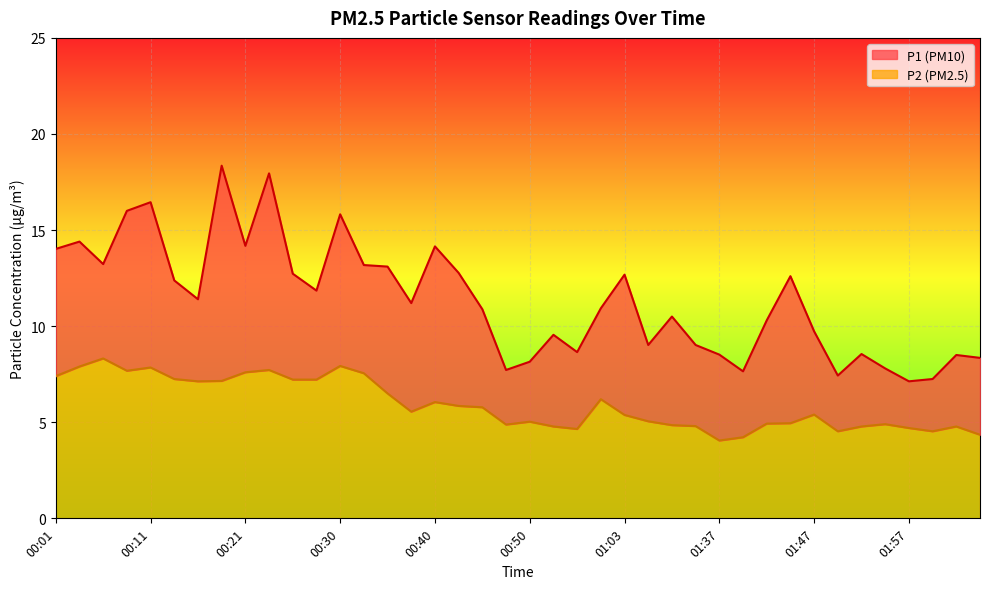

Reading right to left, transcribe all the data shown in this chart.

P1: 02:04=8.3	02:02=8.5	01:59=7.2	01:57=7.1	01:54=7.8	01:52=8.6	01:49=7.4	01:47=9.7	01:44=12.6	01:42=10.3	01:39=7.7	01:37=8.5	01:34=9.0	01:32=10.5	01:20=9.0	01:03=12.7	01:01=10.9	00:58=8.7	00:53=9.6	00:50=8.2	00:48=7.7	00:45=10.9	00:43=12.8	00:40=14.2	00:38=11.2	00:35=13.1	00:33=13.2	00:30=15.8	00:28=11.8	00:26=12.7	00:23=17.9	00:21=14.2	00:18=18.4	00:16=11.4	00:13=12.4	00:11=16.4	00:09=16.0	00:06=13.2	00:04=14.4	00:01=14.0
P2: 02:04=4.3	02:02=4.8	01:59=4.5	01:57=4.7	01:54=4.9	01:52=4.8	01:49=4.5	01:47=5.4	01:44=5.0	01:42=4.9	01:39=4.2	01:37=4.0	01:34=4.8	01:32=4.8	01:20=5.0	01:03=5.4	01:01=6.2	00:58=4.7	00:53=4.8	00:50=5.0	00:48=4.9	00:45=5.8	00:43=5.8	00:40=6.0	00:38=5.5	00:35=6.5	00:33=7.5	00:30=7.9	00:28=7.2	00:26=7.2	00:23=7.7	00:21=7.6	00:18=7.2	00:16=7.1	00:13=7.2	00:11=7.8	00:09=7.7	00:06=8.3	00:04=7.9	00:01=7.4